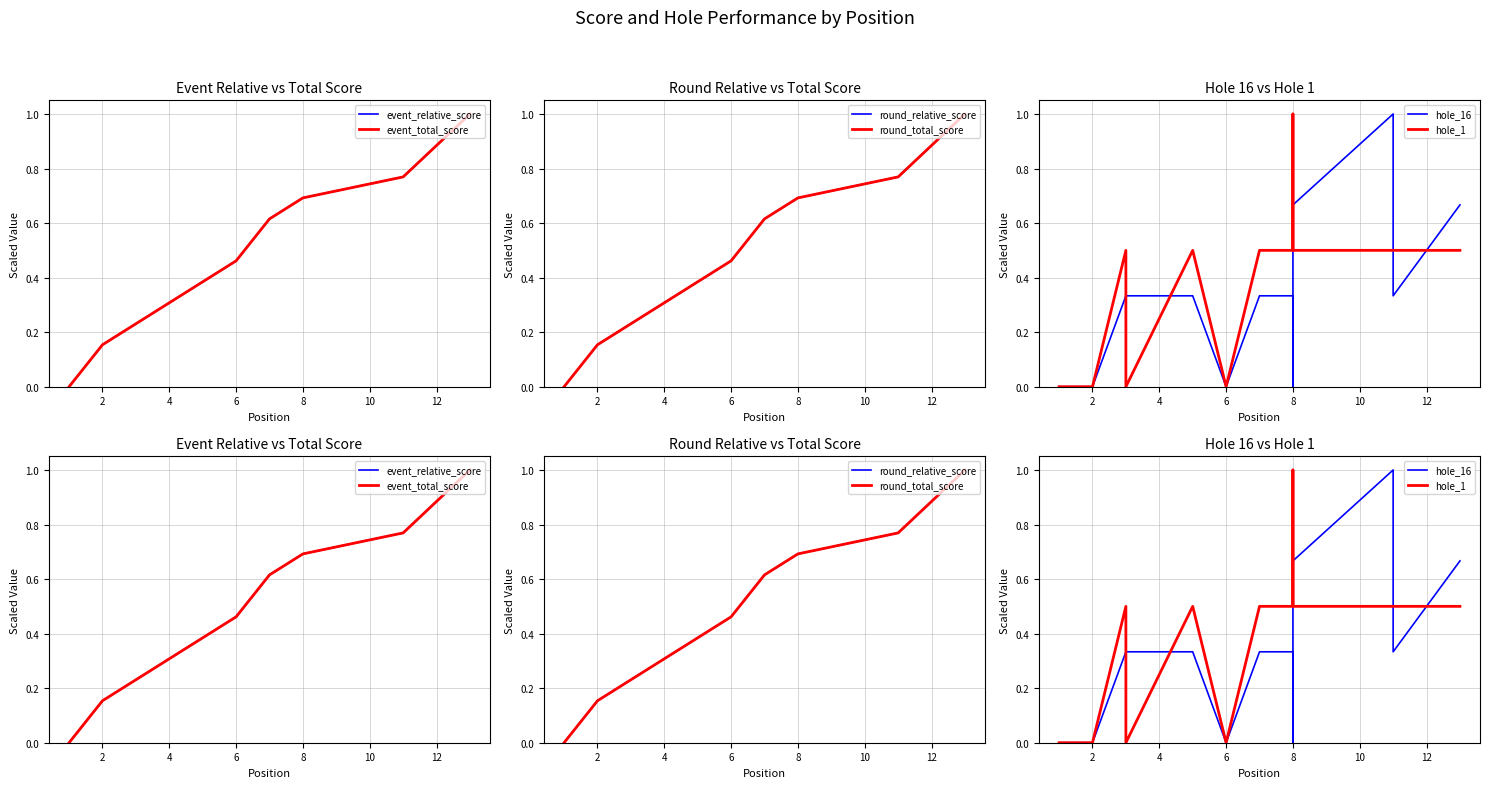

True or false: event_relative_score and round_total_score cross at least once.

False